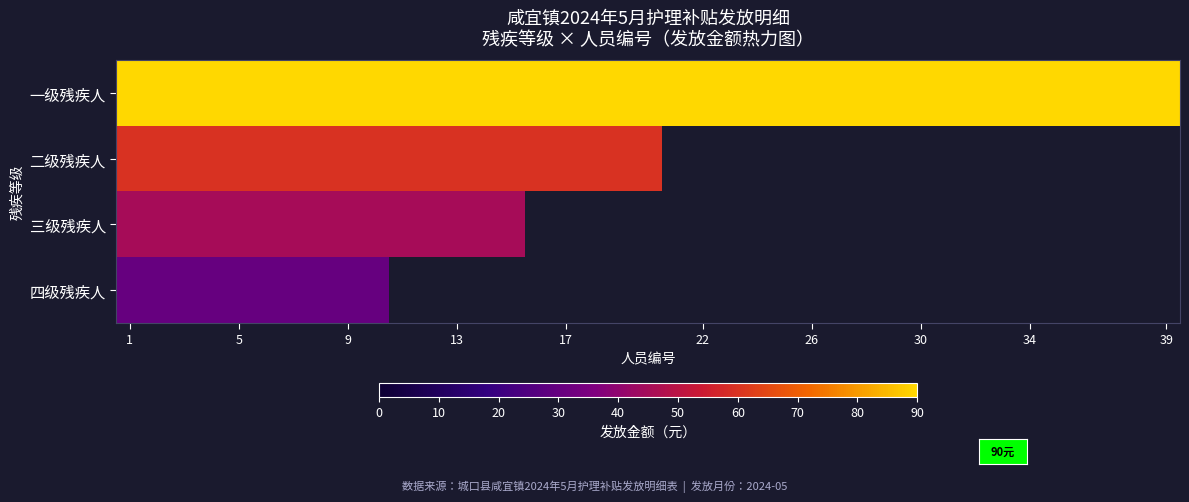

The 二级残疾人 series shows 60.0 at 1. True or false?

True